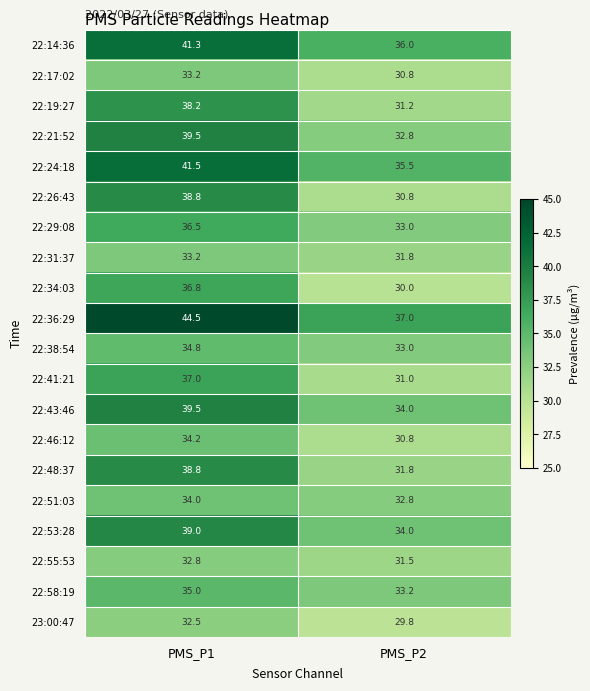

List the labels in order of 22:17:02 value, largest first.

PMS_P1, PMS_P2